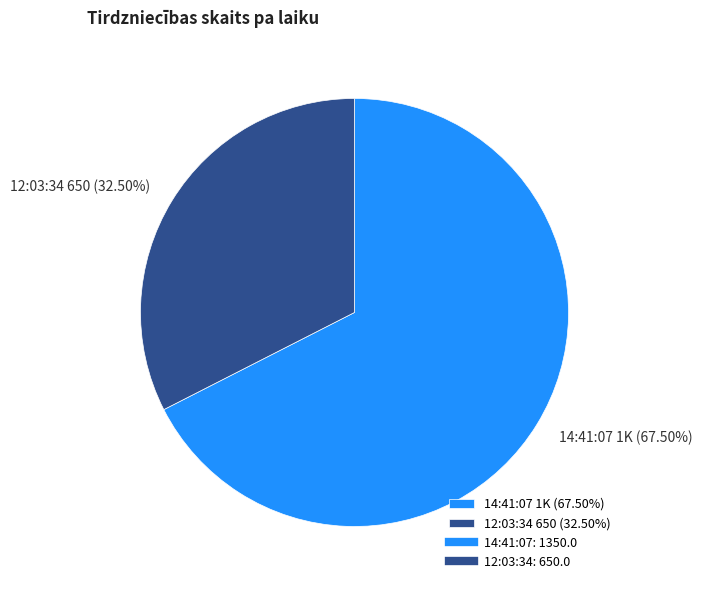

To the nearest percent, what is the average slice percentage?

50%